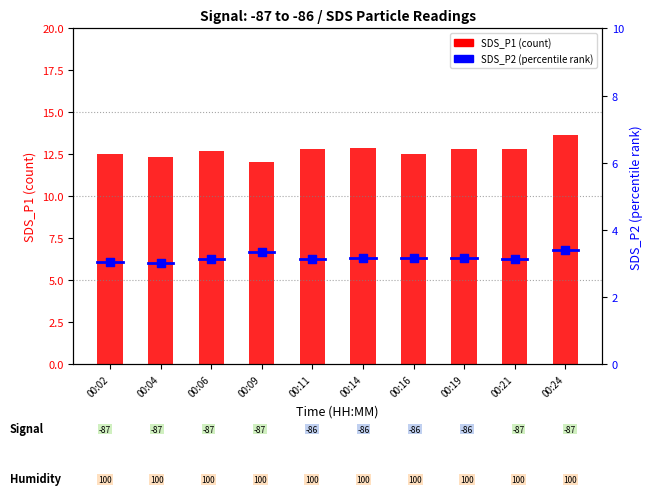

Which series contains the lowest Y value?

SDS_P2